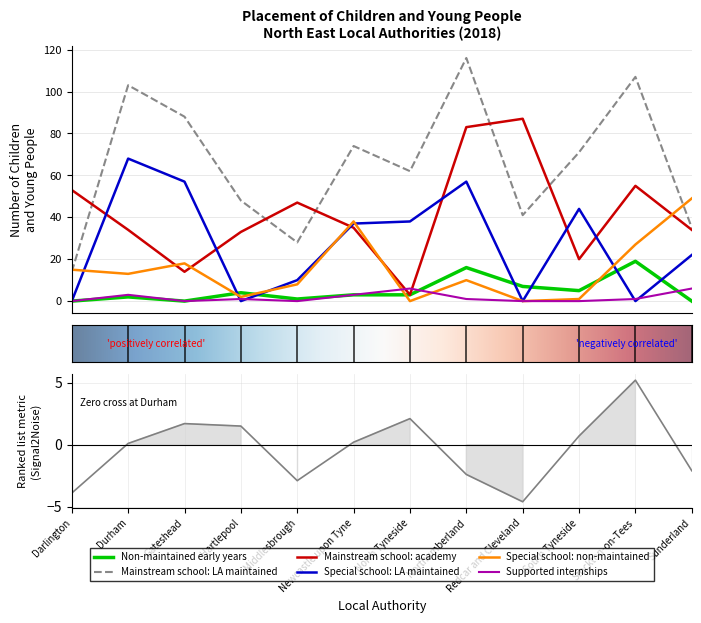

The Mainstream school: academy series shows 24 at Durham. True or false?

False